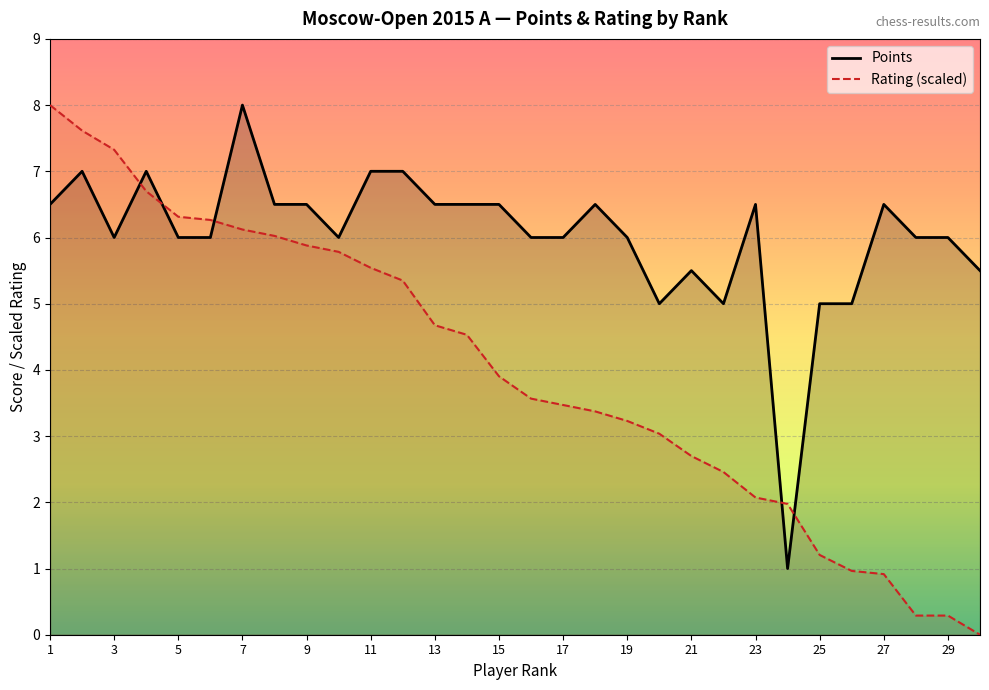

What is the difference between the Rating (scaled) values at 11 and 9?

0.3